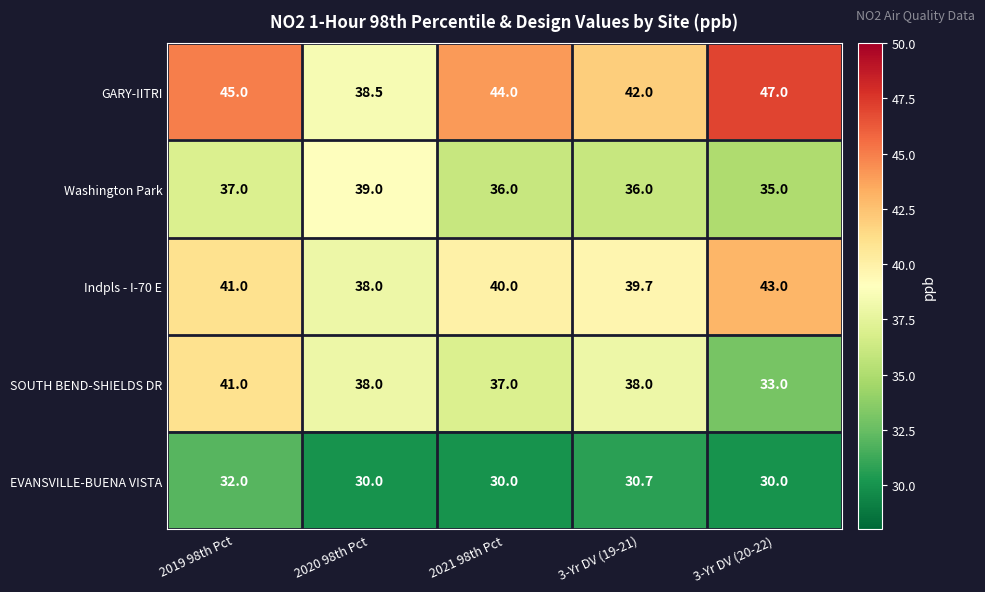

What is the sum of the Washington Park values at 2019 98th Pct and 2020 98th Pct?

76.0